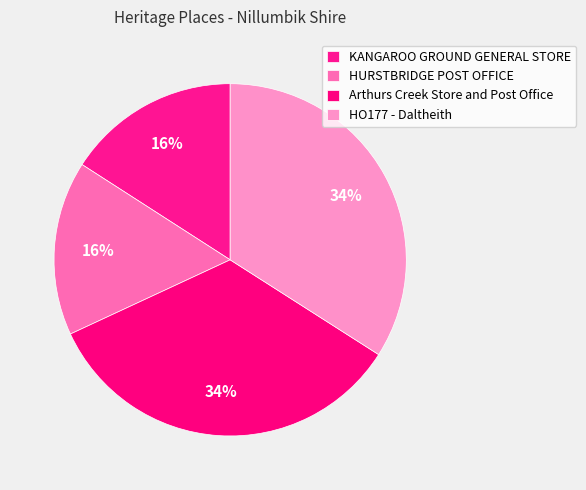

Is there any slice that represents more than half of the pie?

No